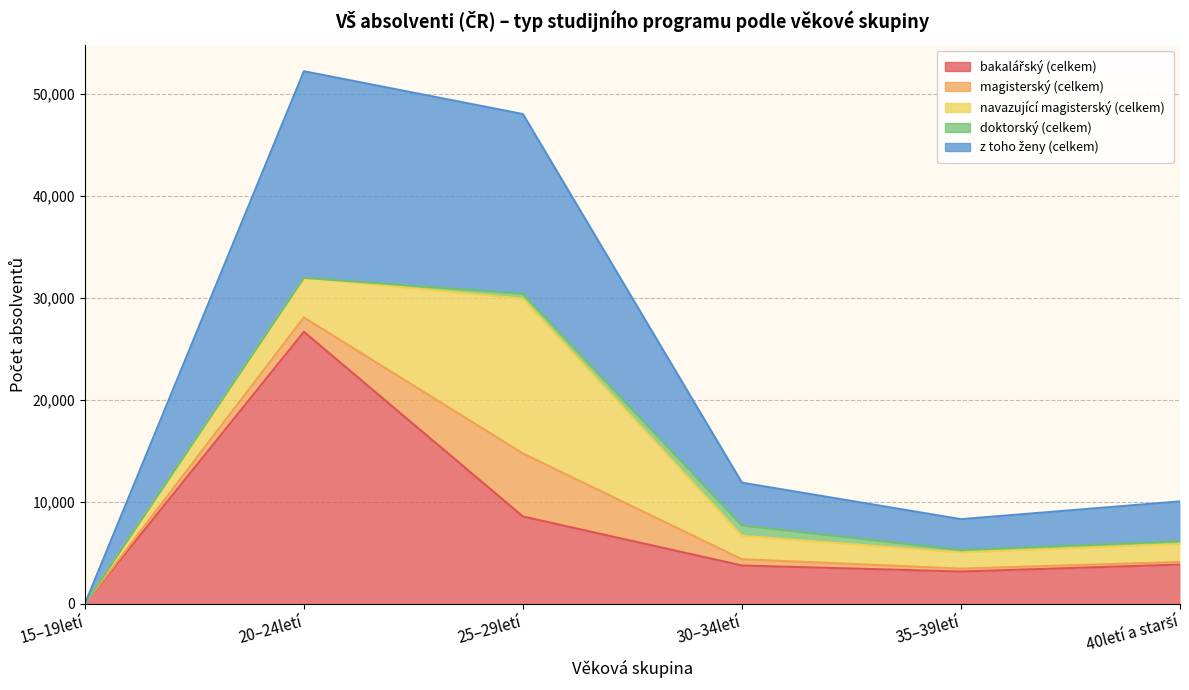

What is the approximate value of bakalářský (celkem) at 20–24letí?

26669